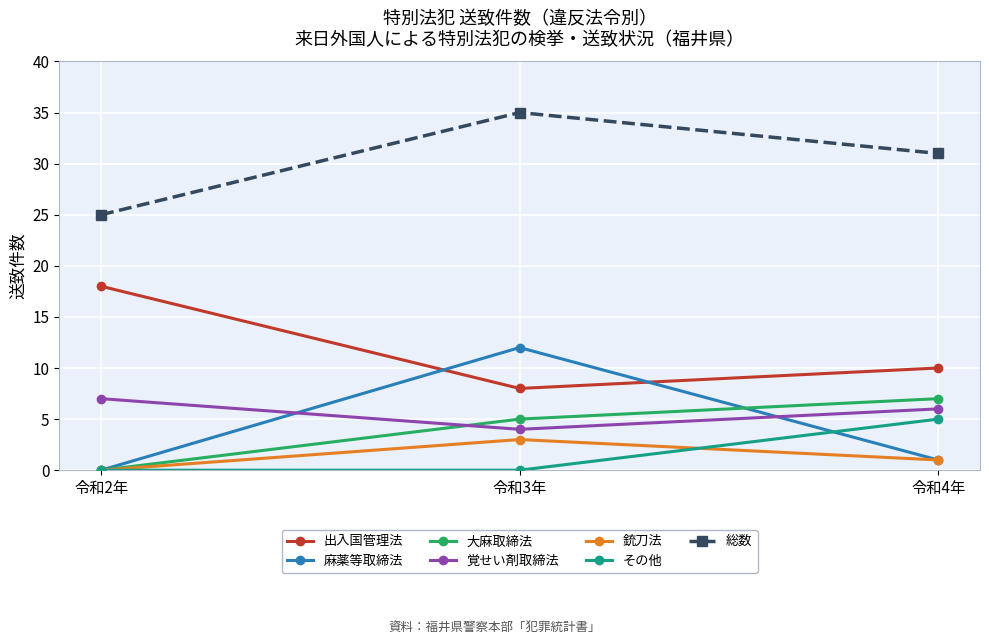

Which series changed the most between 令和3年 and 令和4年?

麻薬等取締法